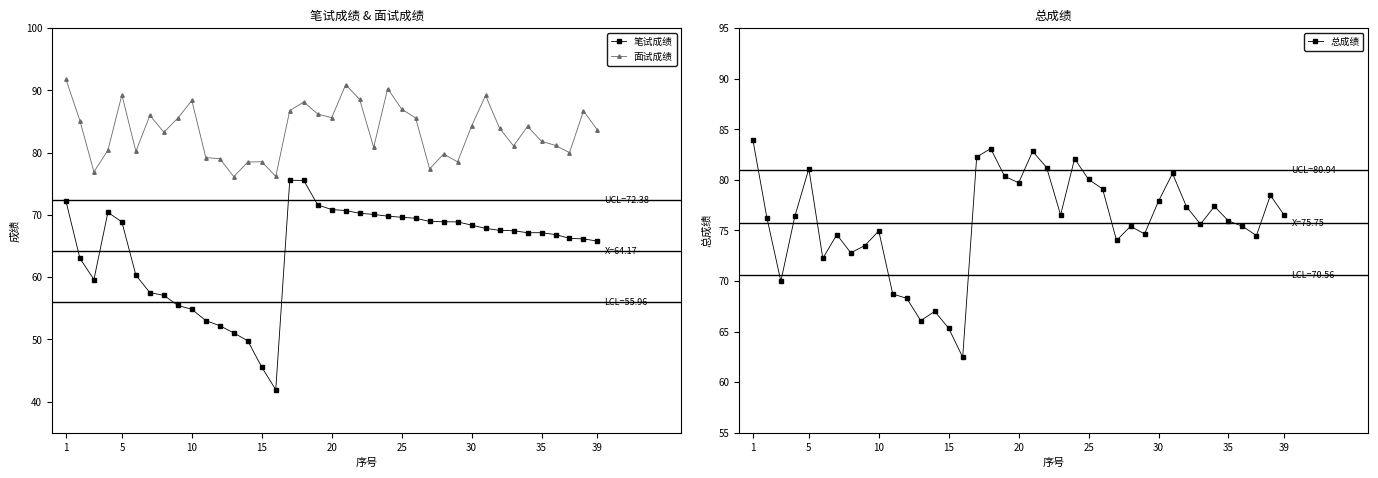

What is the lowest value of the 面试成绩 series?

76.1